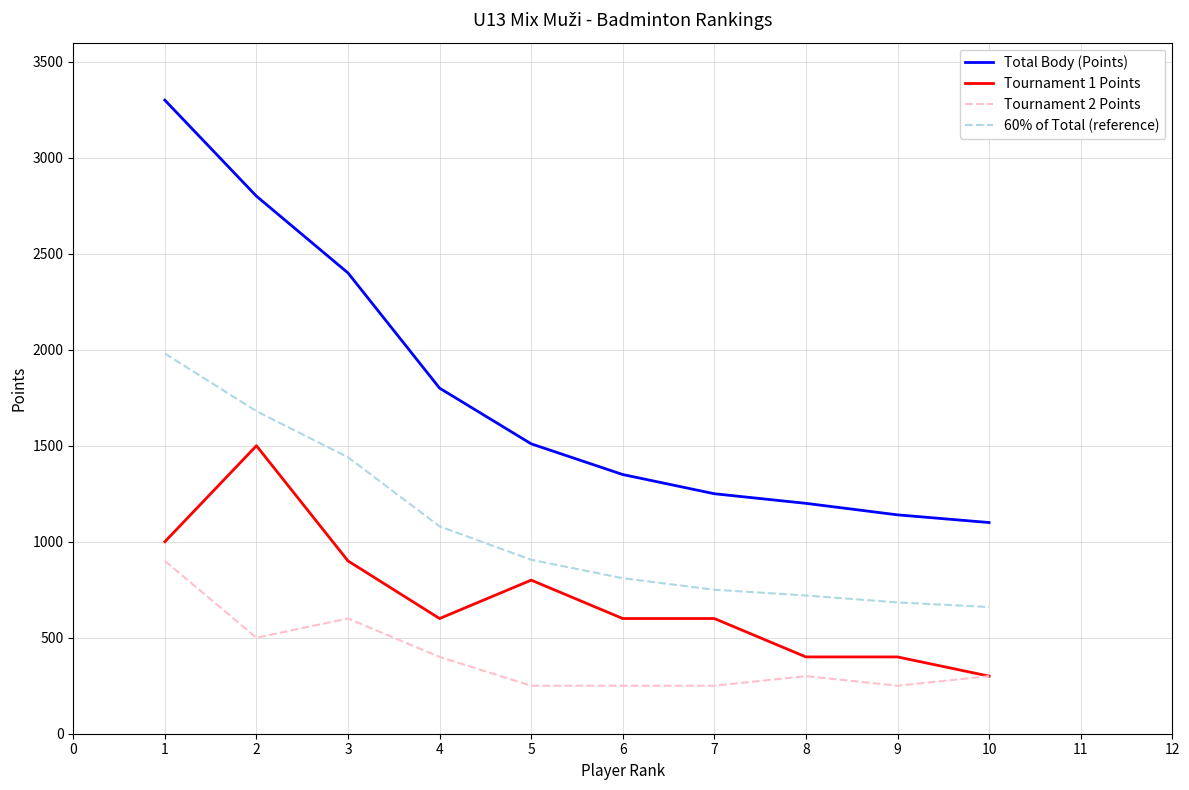

Between 3 and 7, which series saw the biggest shift?

Total Body (Points)